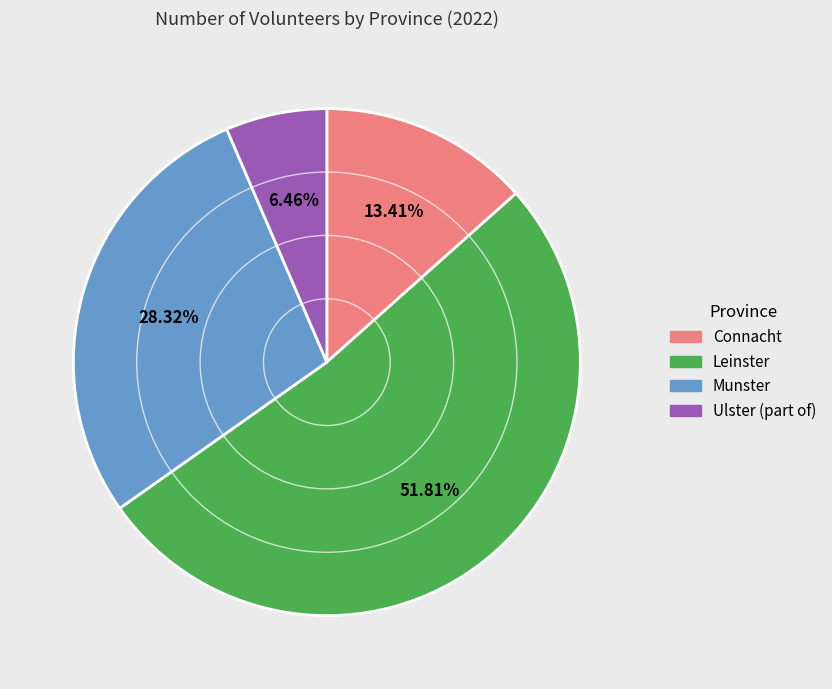

To the nearest percent, what is the average slice percentage?

25%